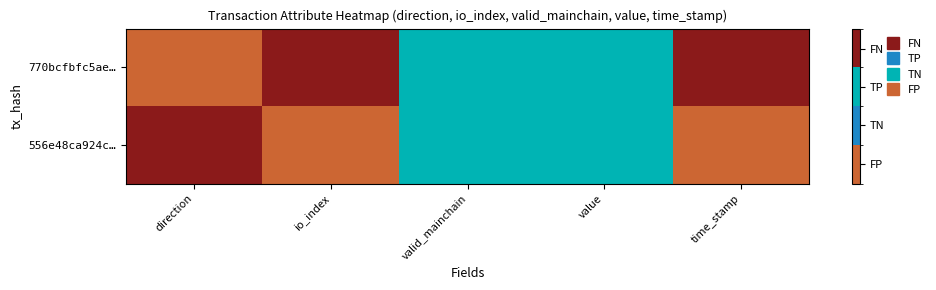

Rank the series by their average value, from lowest to highest.

556e48ca924c…, 770bcfbfc5ae…